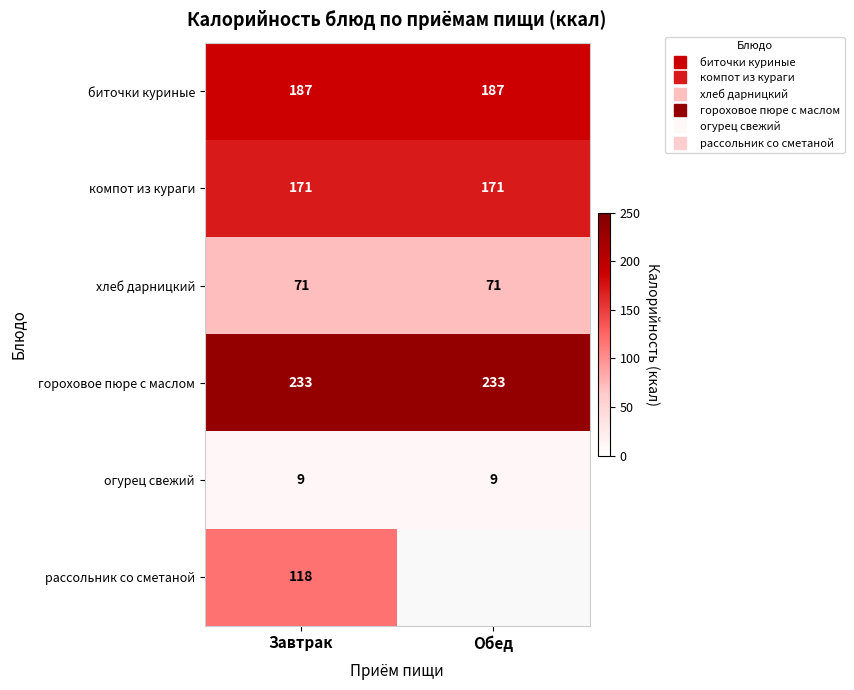

What is the lowest value of the хлеб дарницкий series?

71.0